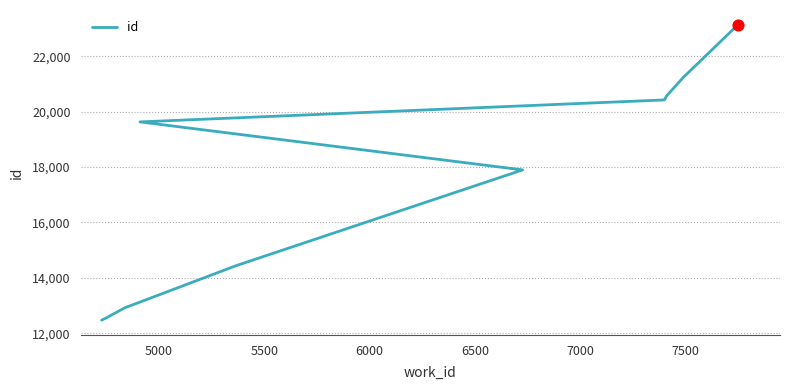

What is the change in value from 5500 to 6000?

+1524